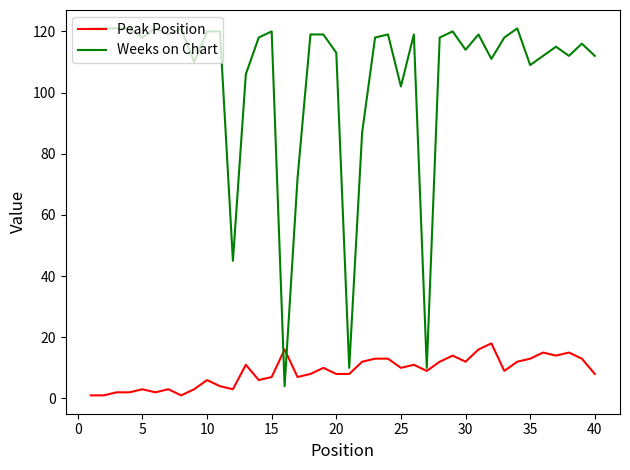

Which series has the largest range (max minus min)?

Weeks on Chart